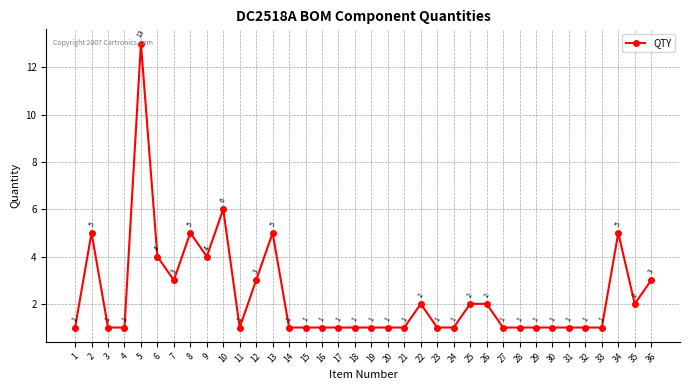

What is the value of the 12th point from the left?

3